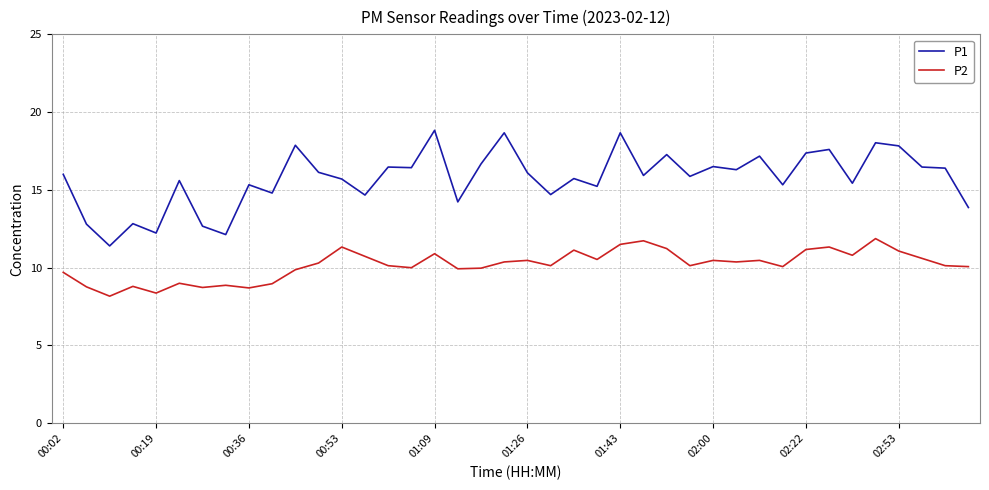

At how many categories does at least one series exceed 14?

33